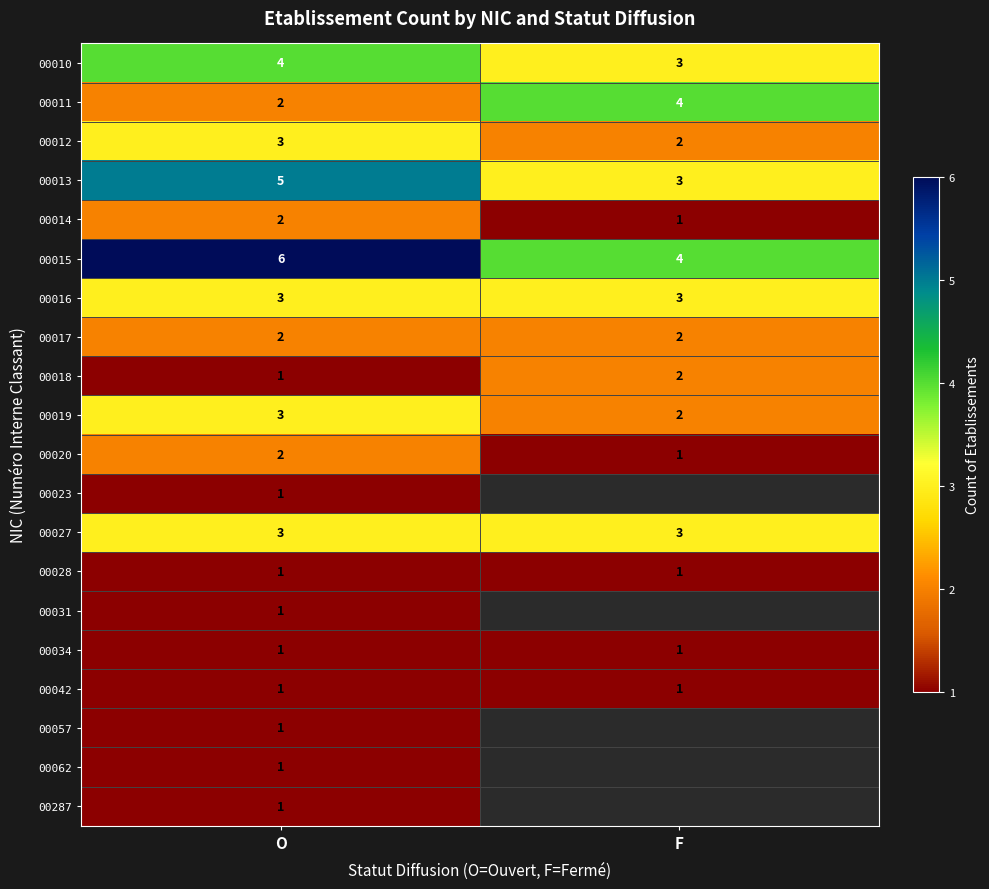

What is the minimum value shown in the chart?

1.0